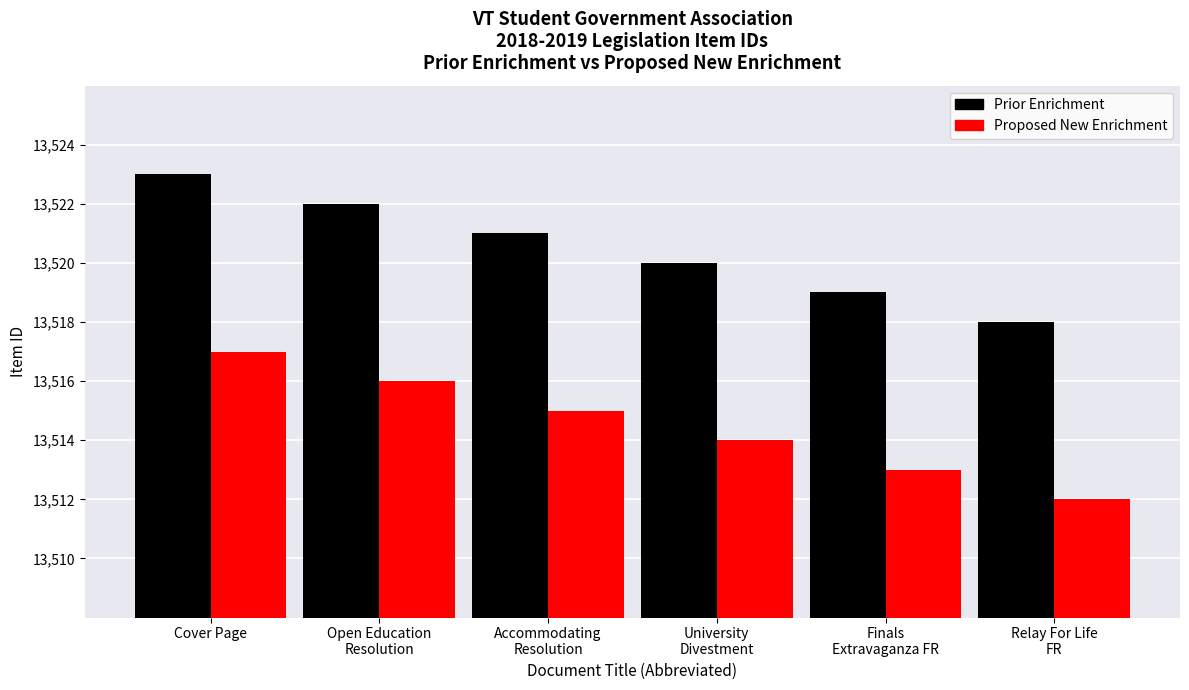

What is the label of the 1st bar from the right?

Relay For Life
FR